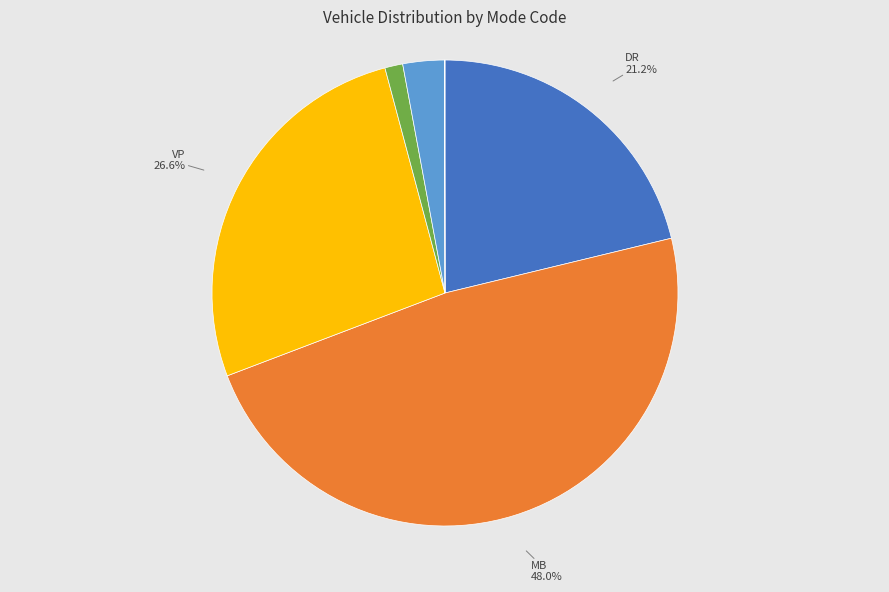

Approximately how many times larger is the value at VP compared to MB?

0.6